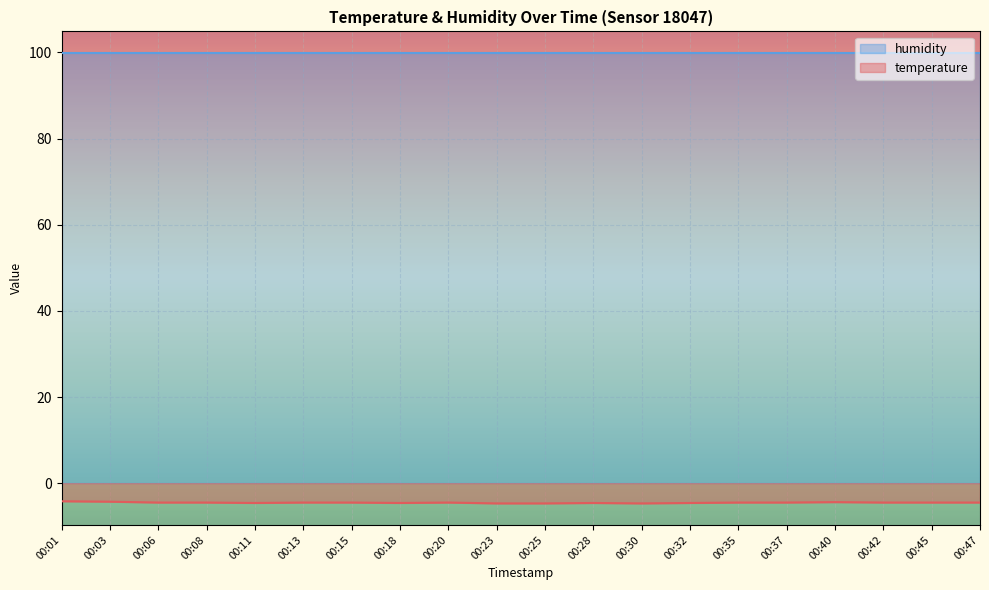

True or false: the data shows -4.6 at 00:28.

True